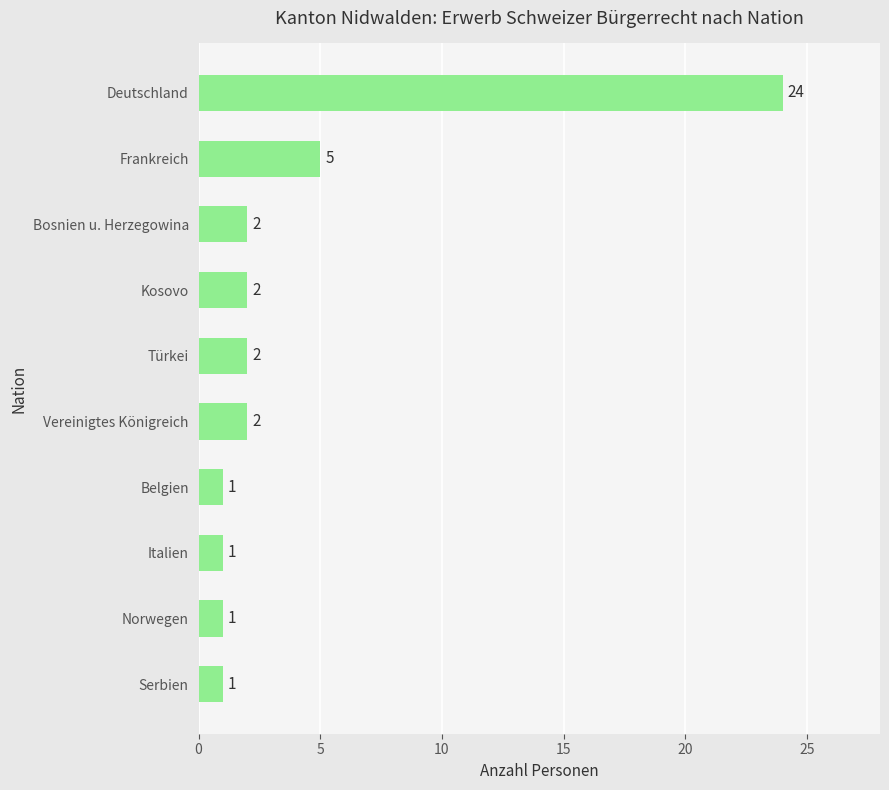

What is the ratio of the value at Vereinigtes Königreich to the value at Frankreich?

0.4